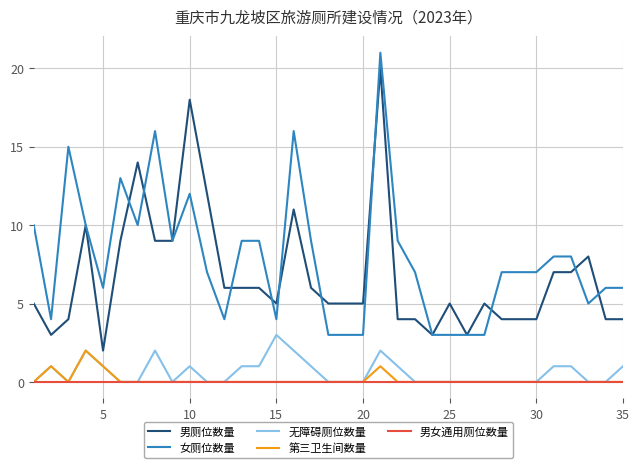

Which series has the largest total across all categories?

女厕位数量